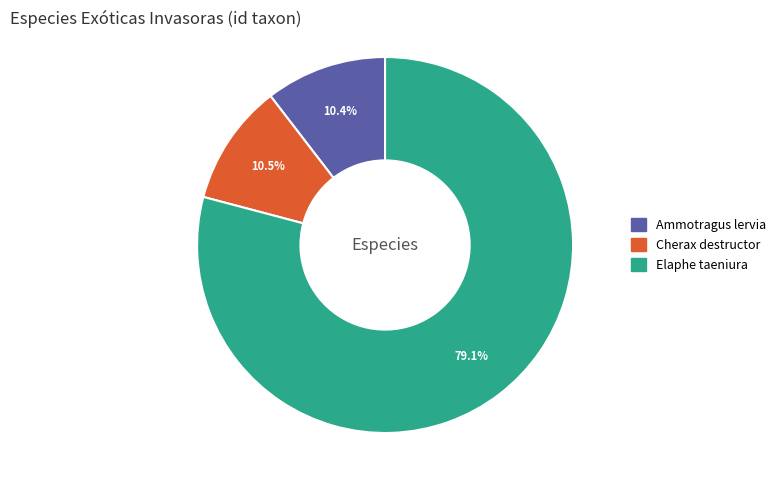

What is the ratio of the value at Ammotragus lervia to the value at Cherax destructor?

1.0